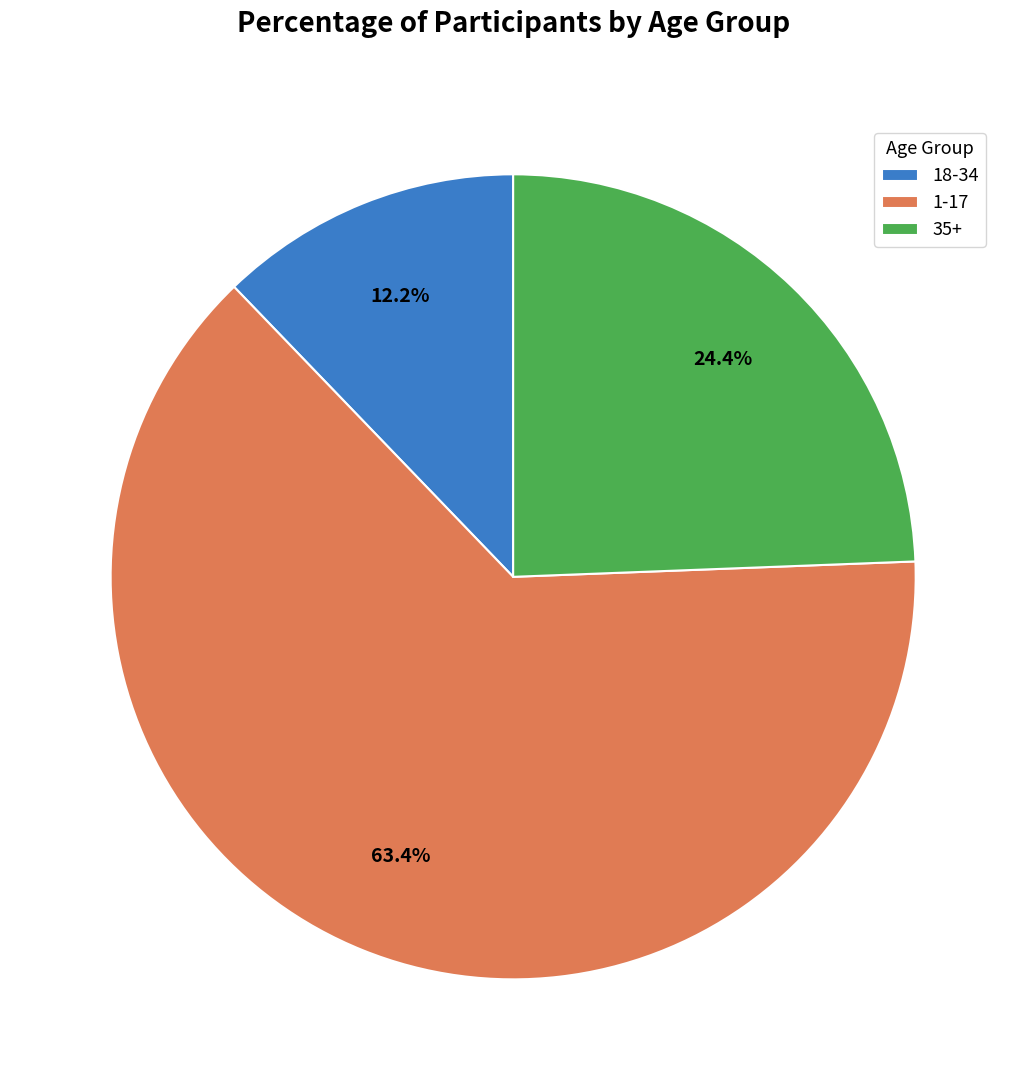

Count the number of slices in the pie.

3